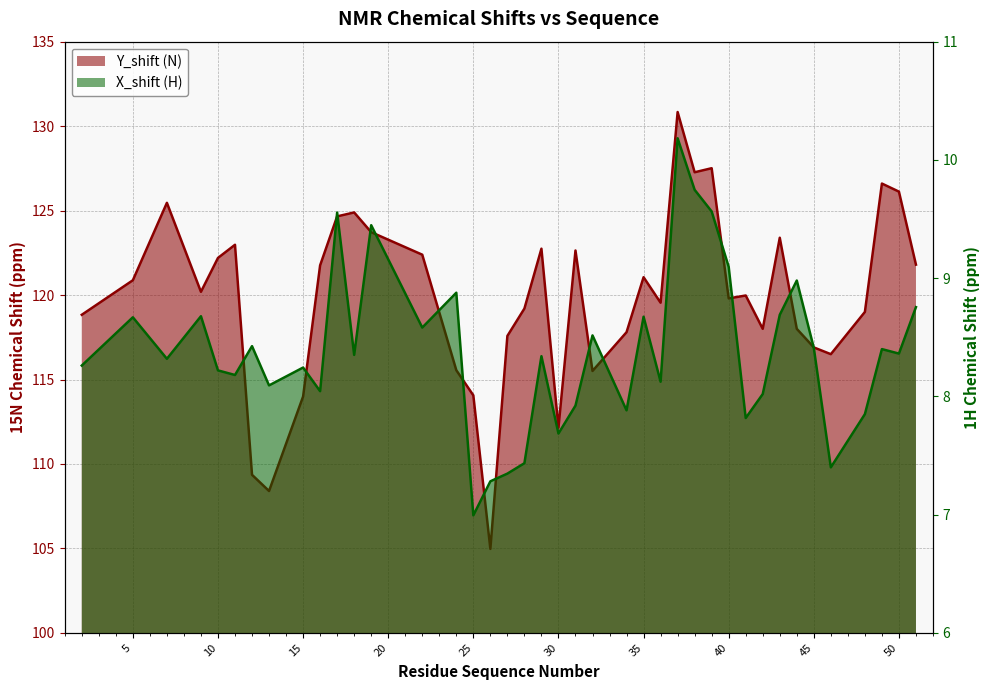

At which category is the sum across all series the highest?

37